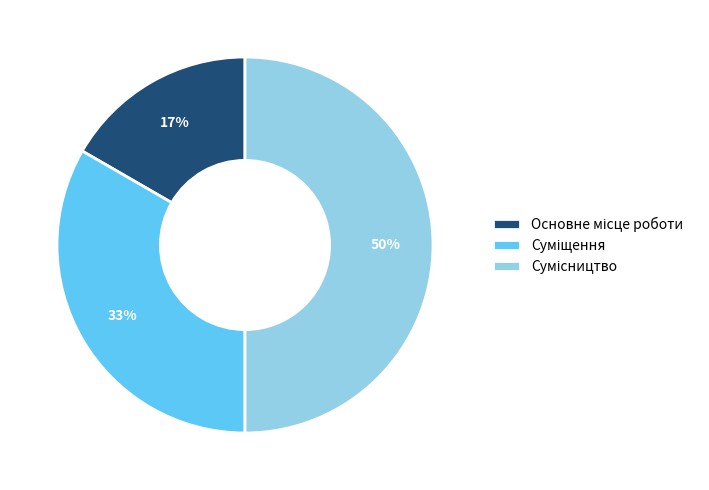

To the nearest percent, what is the difference between the largest and smallest slice percentages?

33%